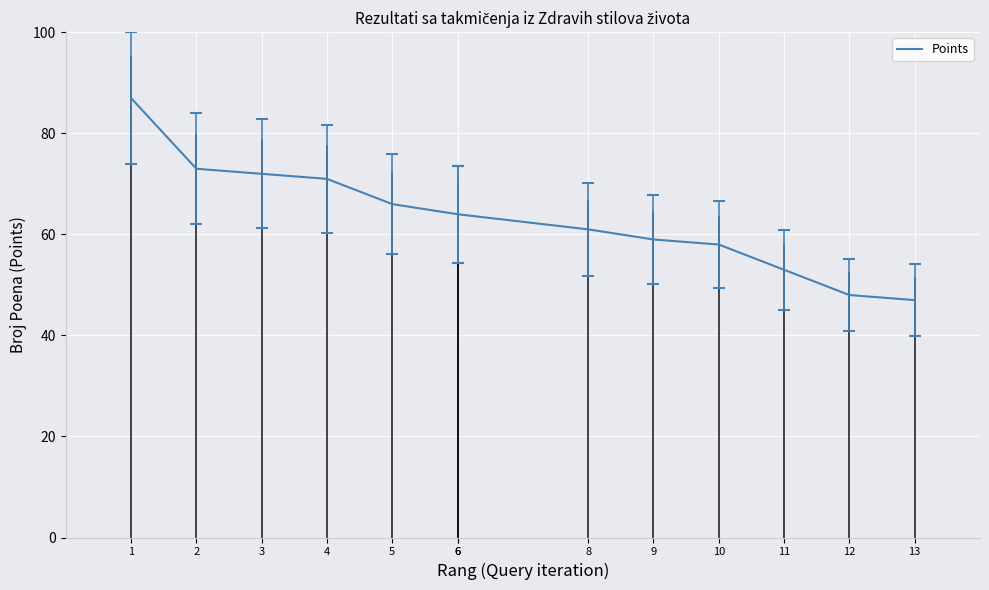

The chart shows a value of 84 at 6. True or false?

False